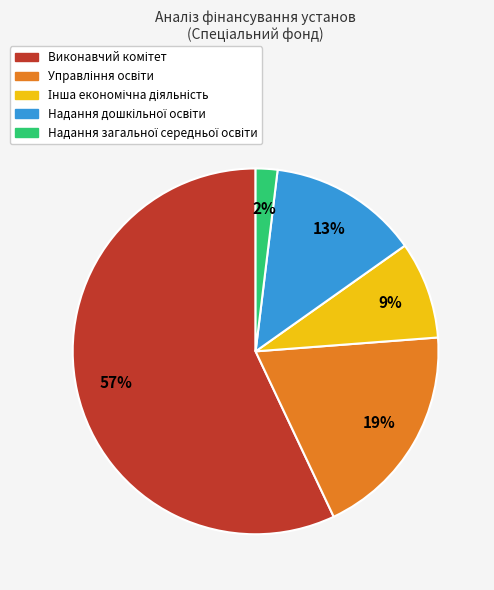

Does any single category account for the majority?

Yes